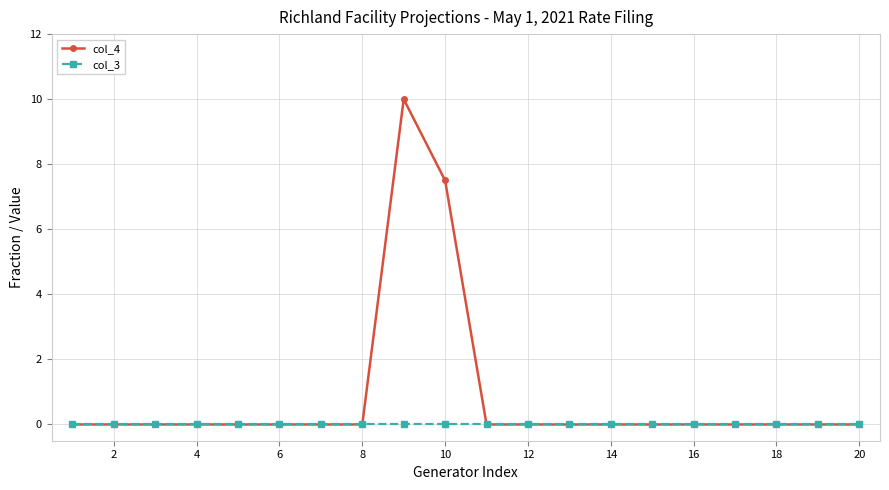

What is the highest value of the col_4 series?

10.0